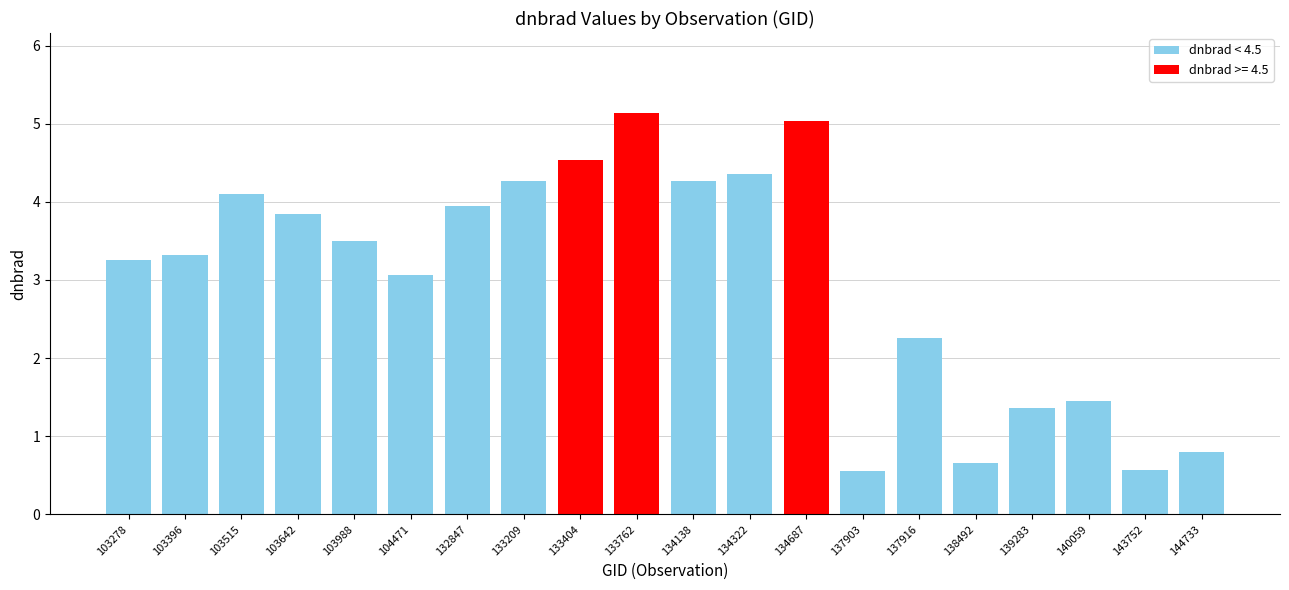

What is the value of the 4th bar from the left?

3.8